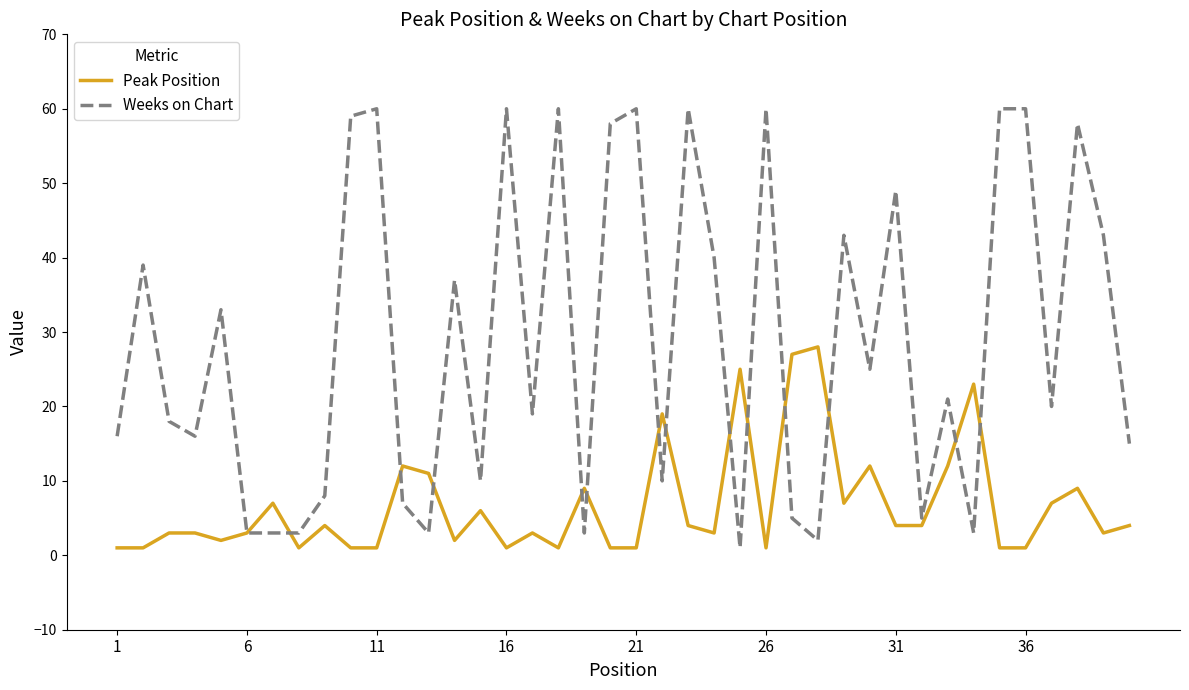

What is the difference between the maximum and minimum values in the Weeks on Chart series?

59